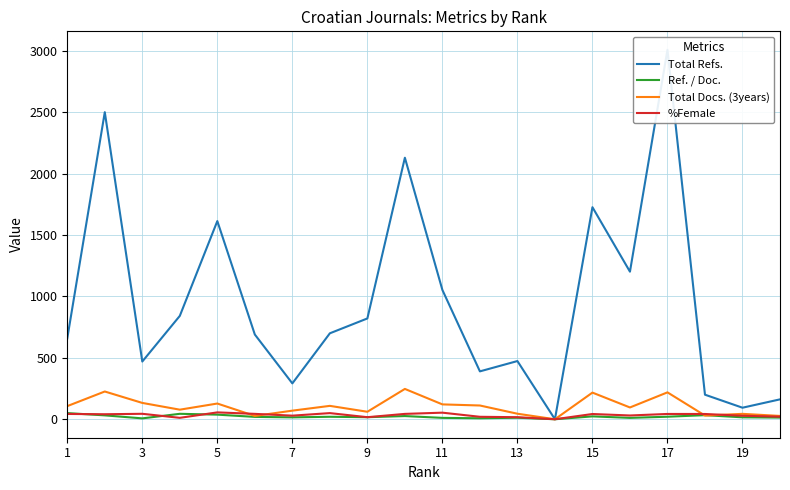

Is the value of Total Refs. at 11 greater than the value of %Female at 13?

Yes